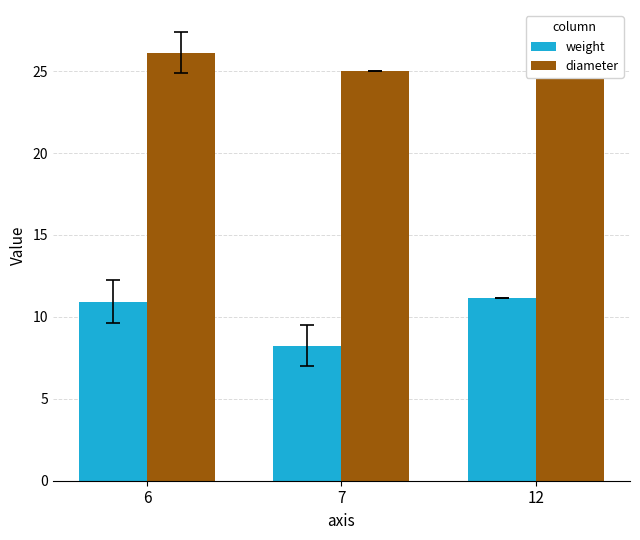

List the series in order of their overall mean, highest first.

diameter, weight